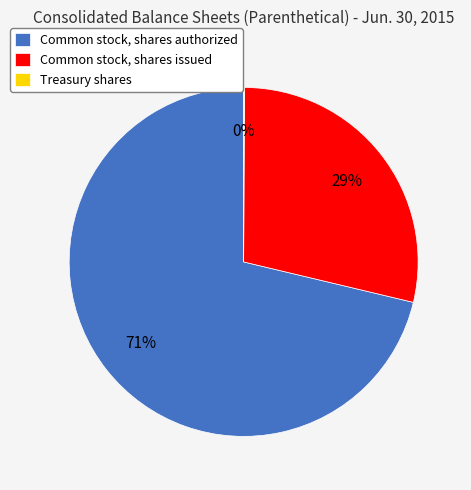

True or false: Common stock, shares issued accounts for 29% of the total.

True